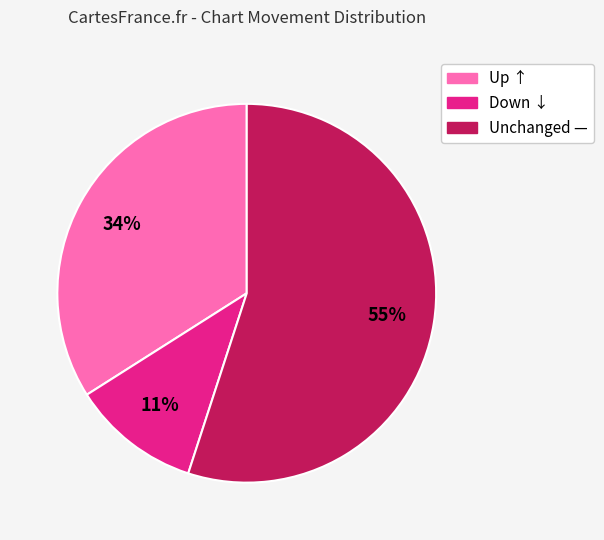

Is there a majority slice in this chart?

Yes